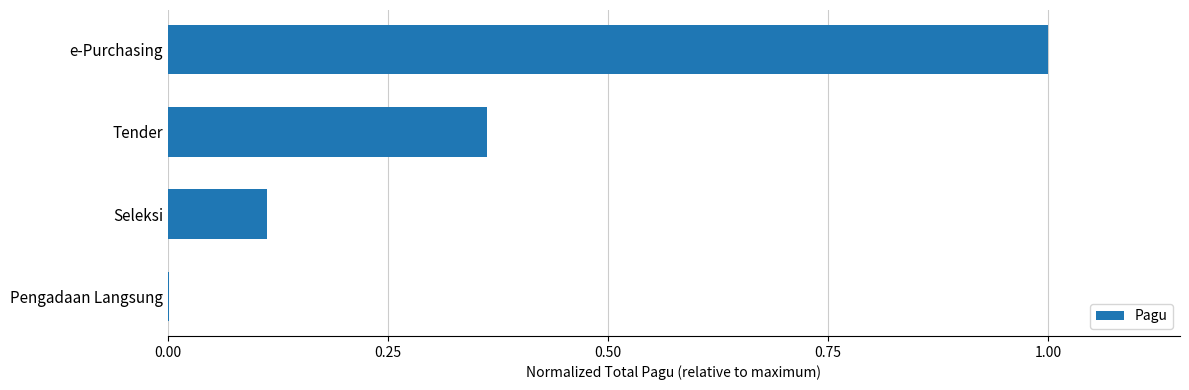

What is the maximum value shown in the chart?

1.0